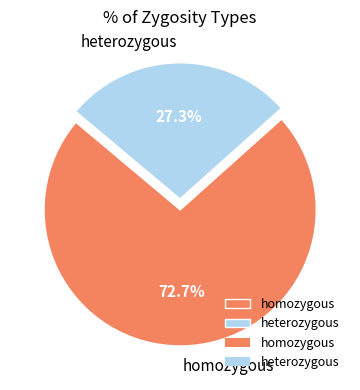

Between homozygous and heterozygous, which is larger?

homozygous